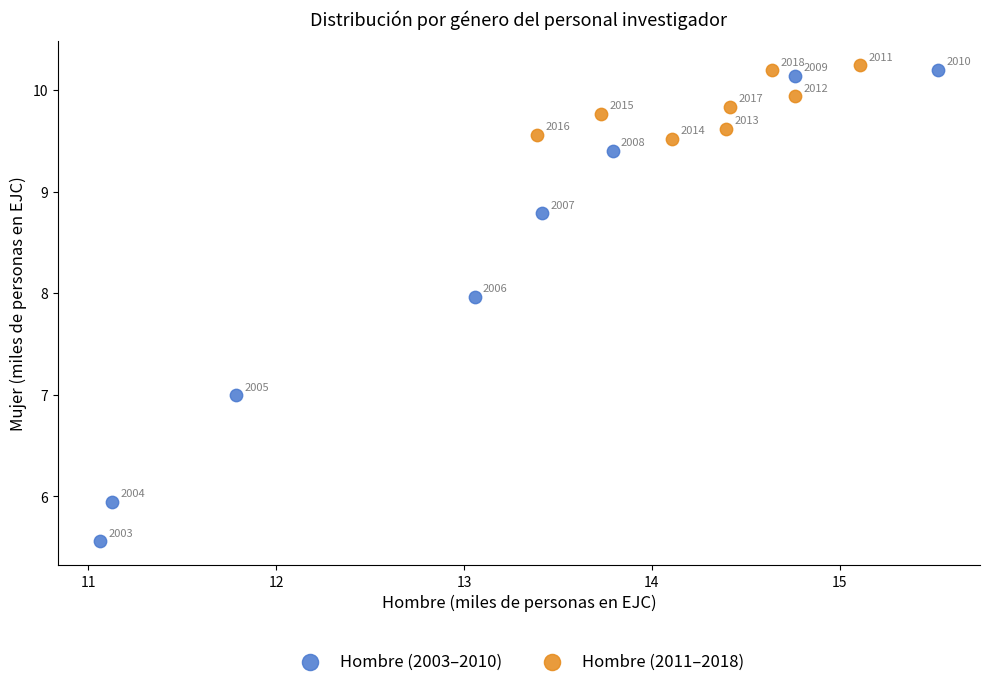

Which series has the widest spread of Y values?

Hombre (2003–2010)